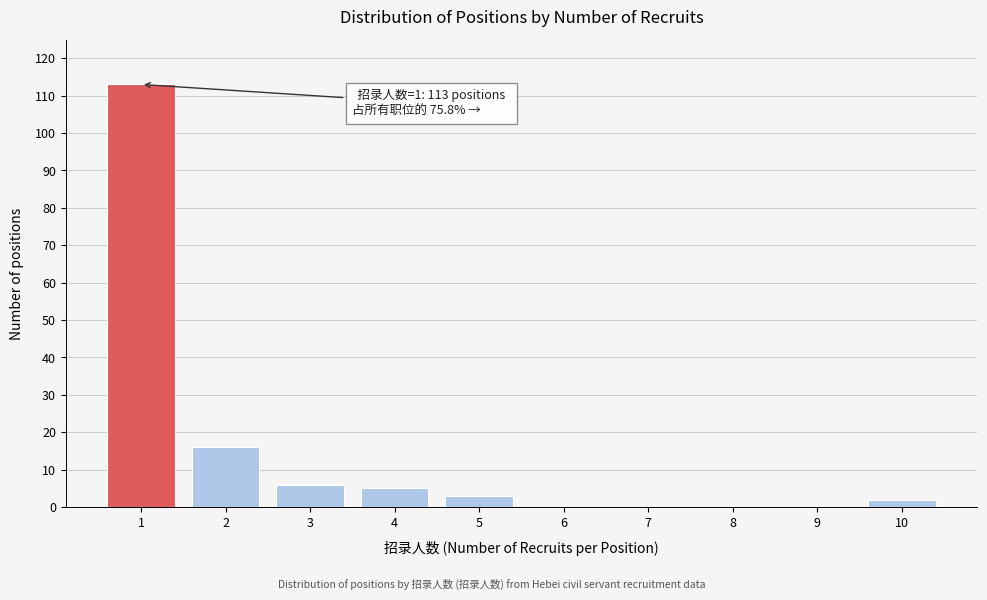

Reading left to right, extract all data points from this chart.

1=113	2=16	3=6	4=5	5=3	6=0	7=0	8=0	9=0	10=2